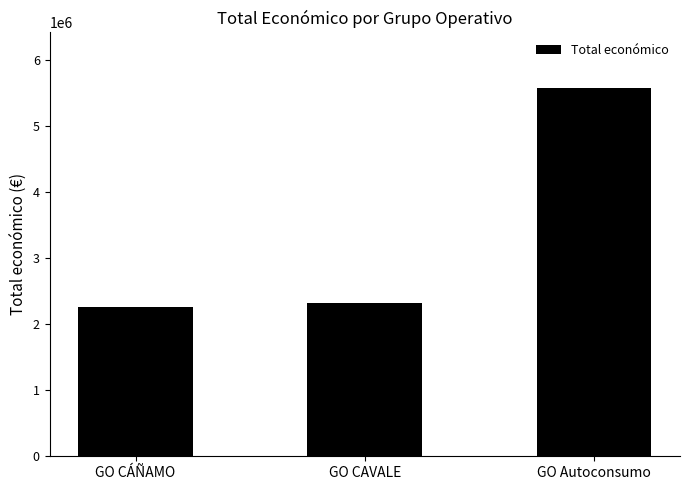

What is the maximum value shown in the chart?

5574402